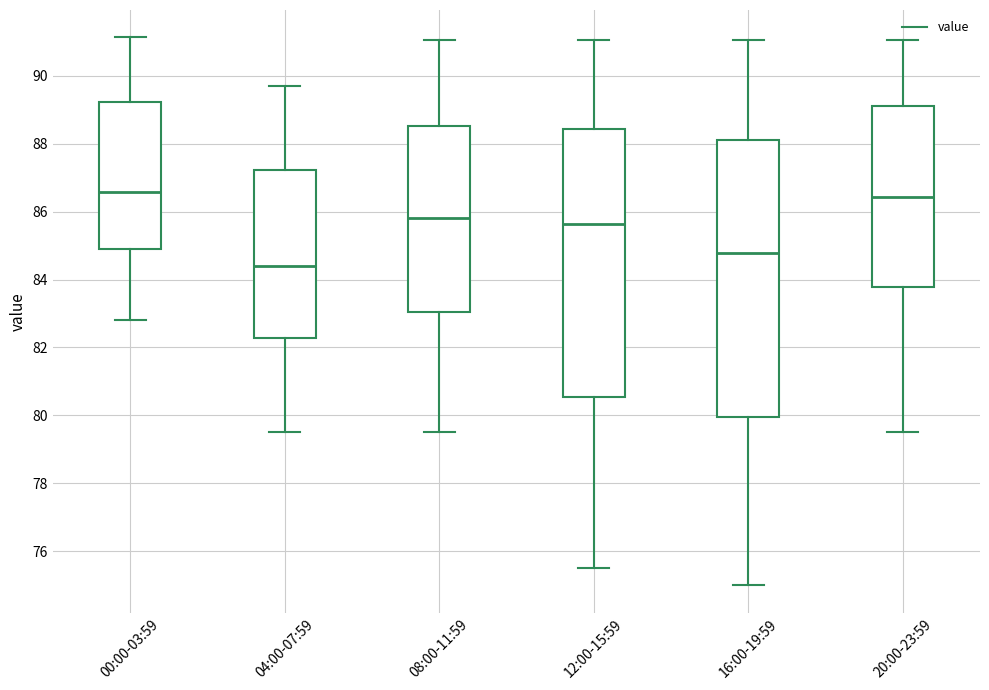

Where is the lower edge of the box for 04:00-07:59 on the y-axis? The values are not printed on the chart, so give them approximately, as read against the axis.

82.2